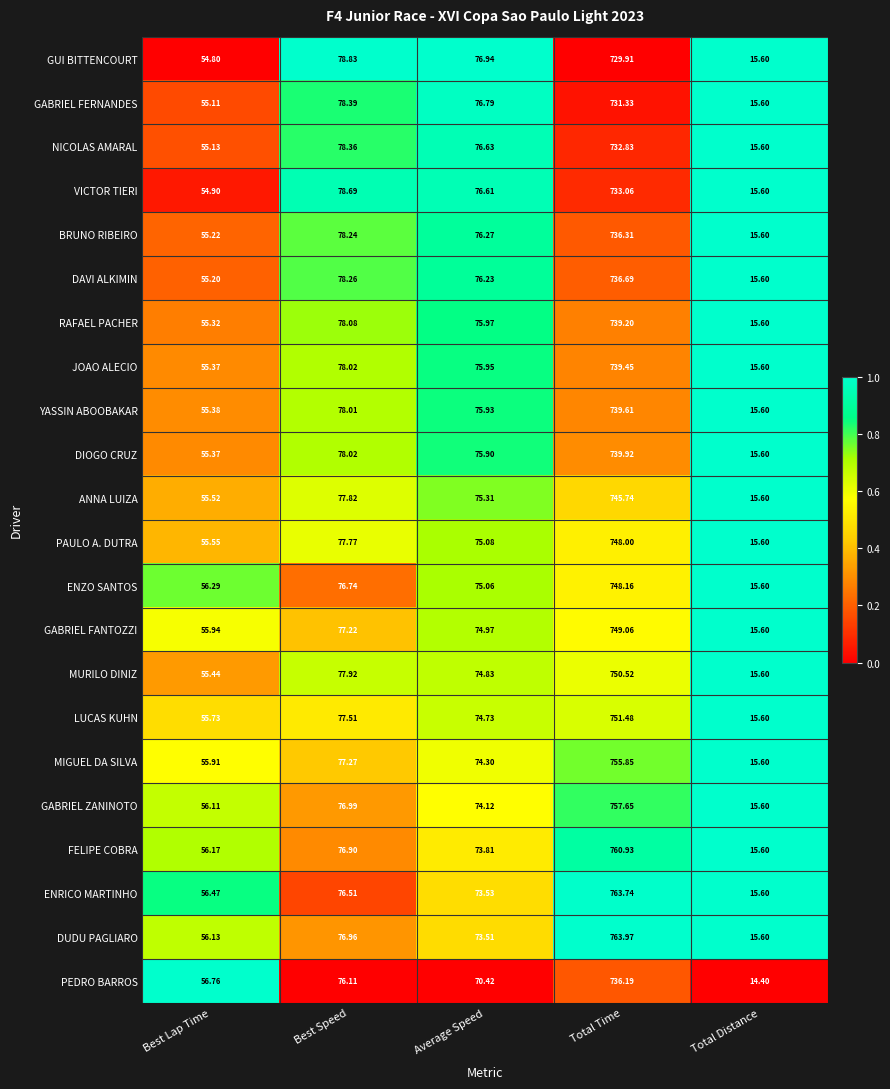

At which label does JOAO ALECIO reach its peak?

Total Time